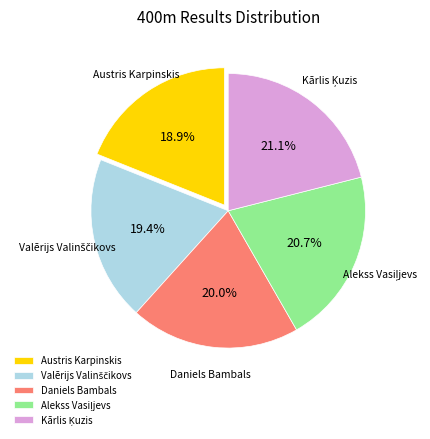

Is Austris Karpinskis the majority of the pie?

No